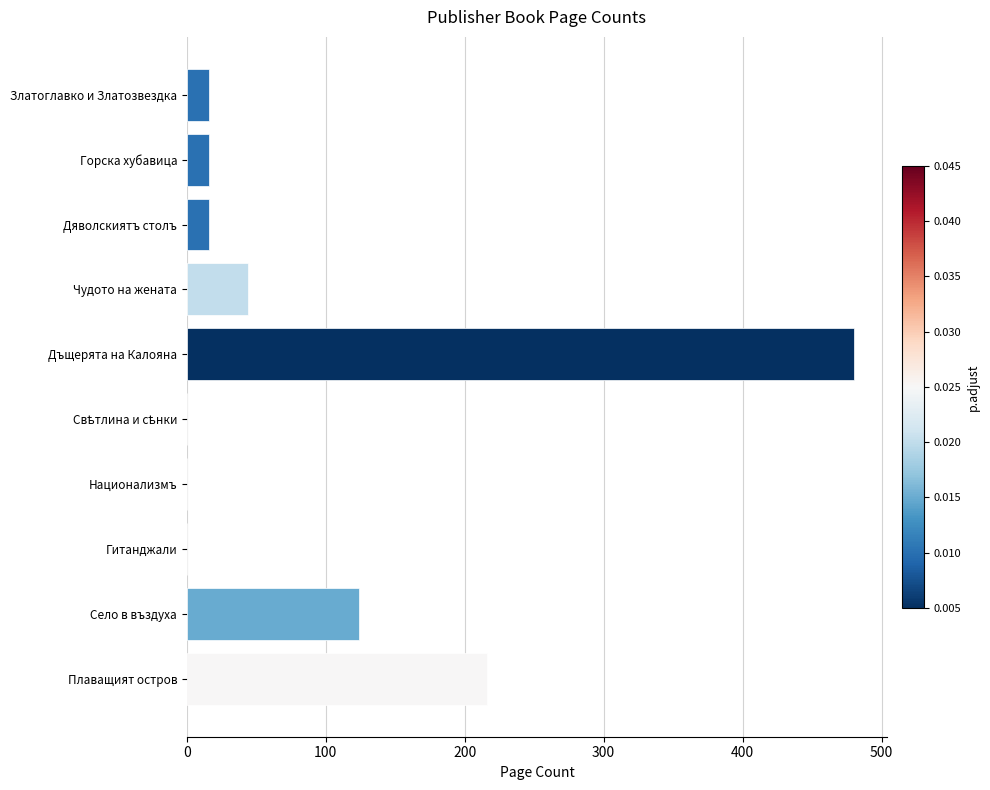

What is the sum of all values?

912